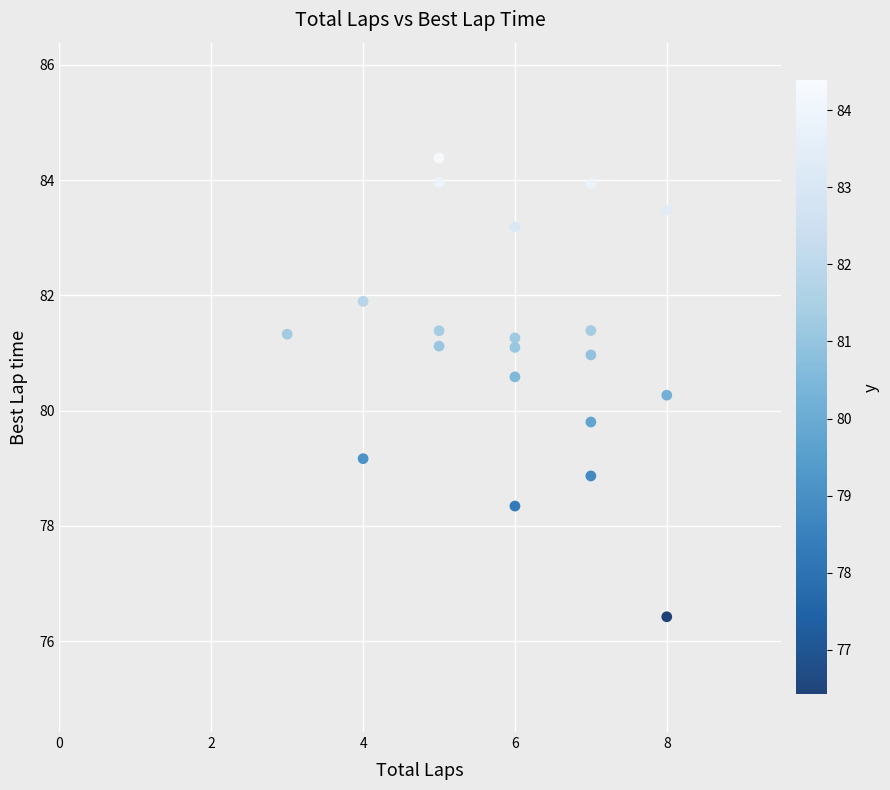

What is the range of X values (max minus min)?

5.0